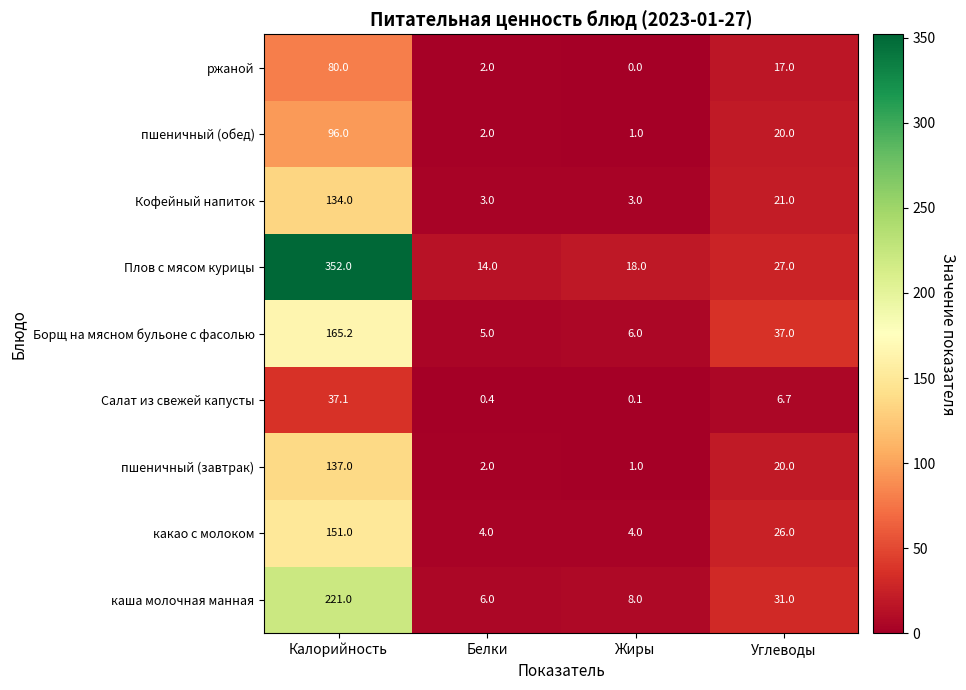

At which category is the sum across all series the highest?

Калорийность